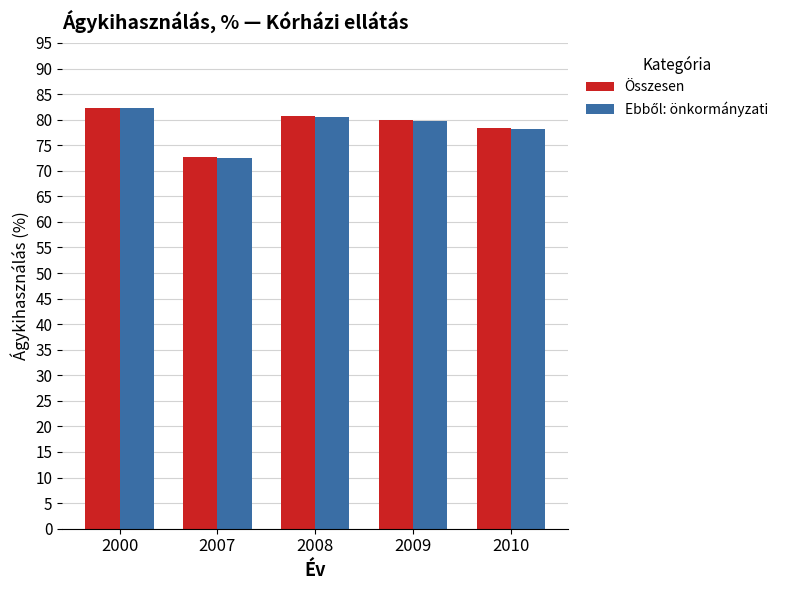

What is the maximum value shown in the chart?

82.3